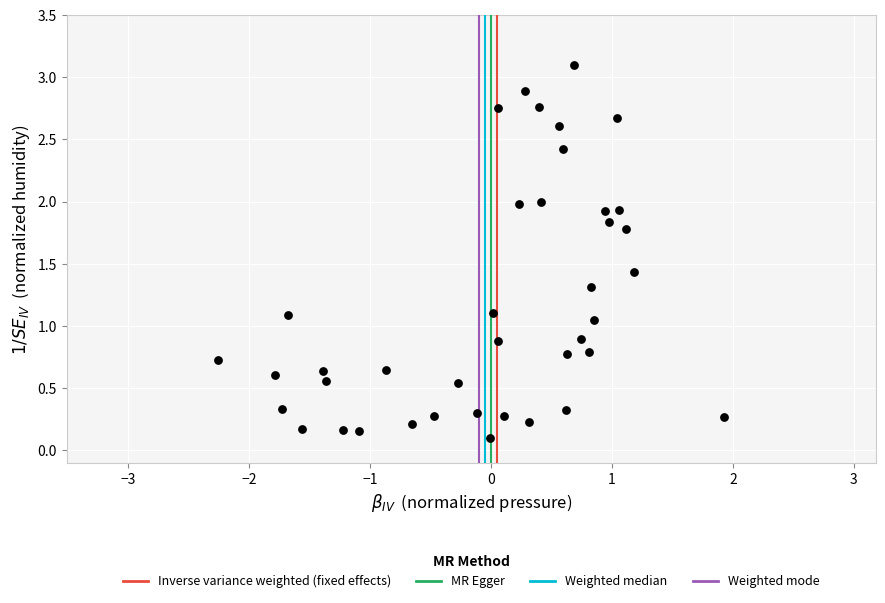

What is the range of Y values (max minus min)?

3.0